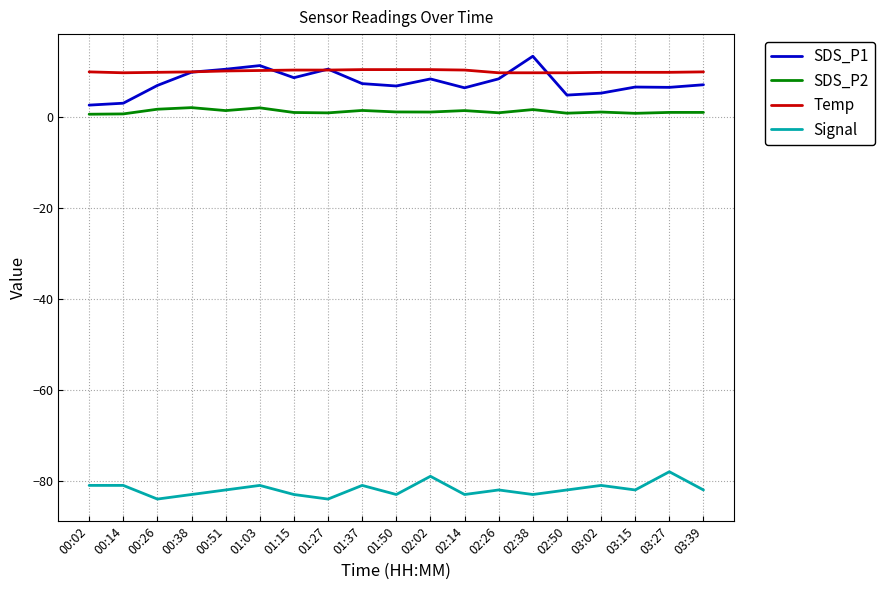

True or false: SDS_P2 has more than 0 interior local peaks.

True